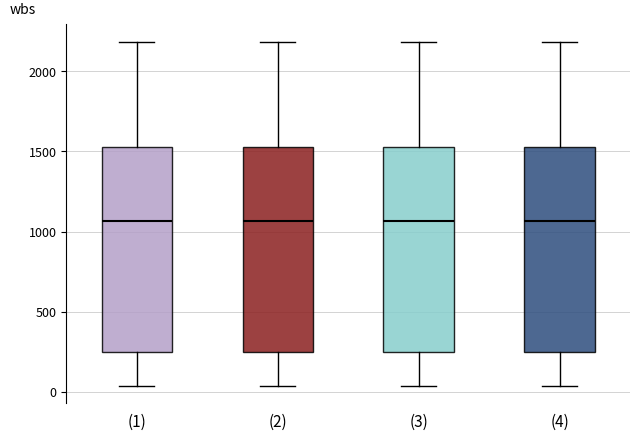

Reading left to right, transcribe this box plot: for each box, give where its median line is, the range the box spans, and where its two whiskers end, as read against the y-axis. The values are not printed on the chart, so give them approximately, as read against the axis.

(1): median 1050, box 250 to 1550, whiskers 50 to 2200
(2): median 1050, box 250 to 1550, whiskers 50 to 2200
(3): median 1050, box 250 to 1550, whiskers 50 to 2200
(4): median 1050, box 250 to 1550, whiskers 50 to 2200